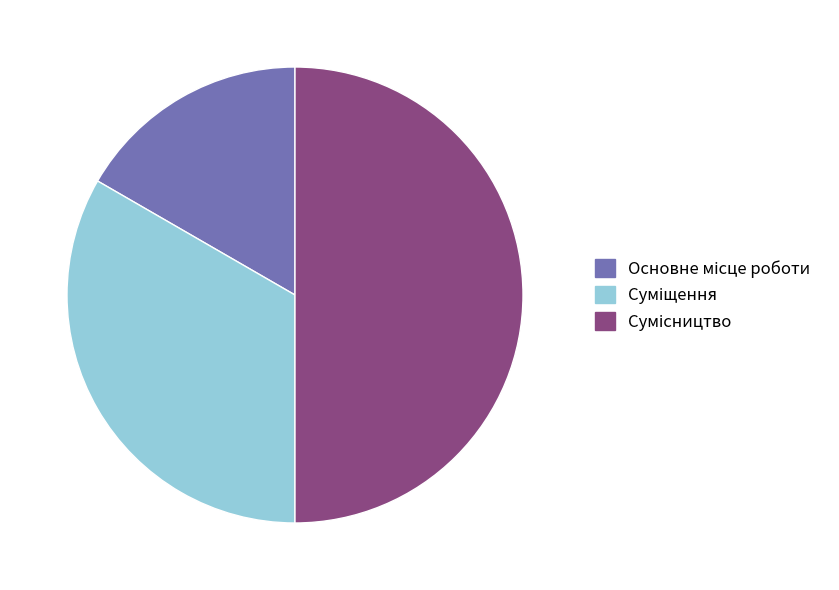

How many slices are in this pie chart?

3